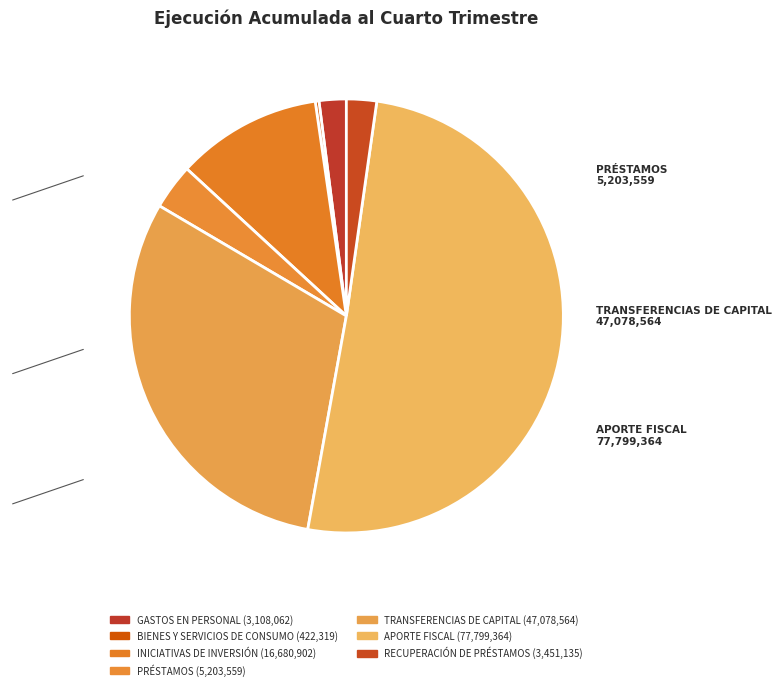

Between GASTOS EN PERSONAL and PRÉSTAMOS, which is larger?

PRÉSTAMOS